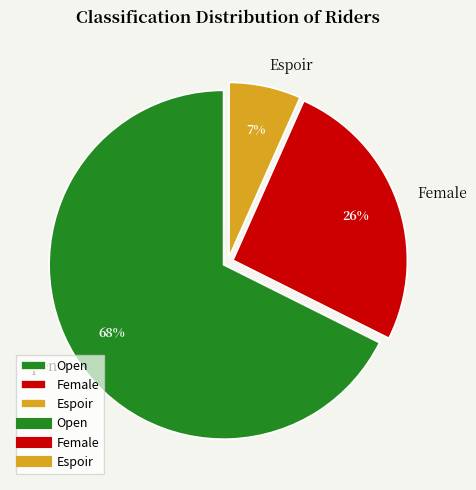

Does any single category account for the majority?

Yes